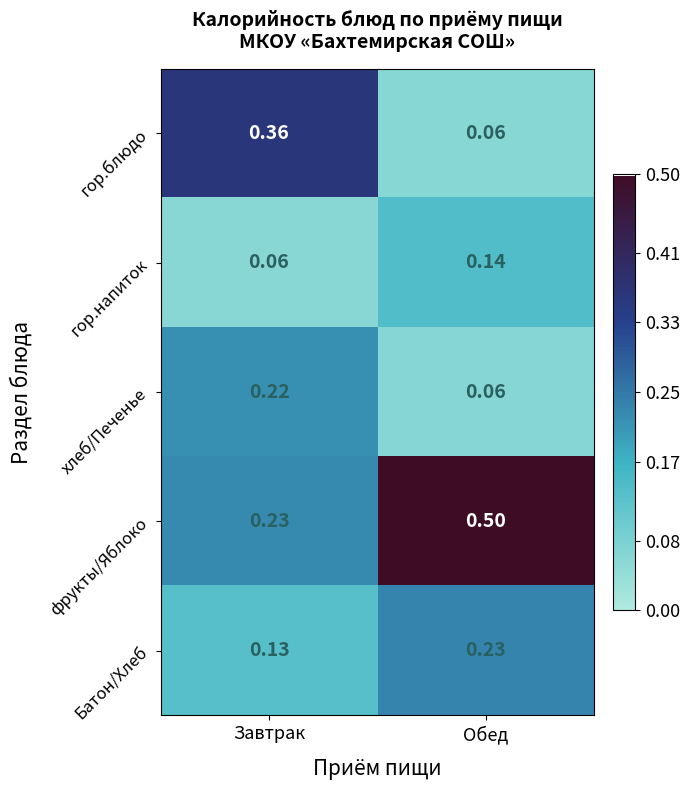

Which category has the lowest value in the гор.блюдо series?

Обед